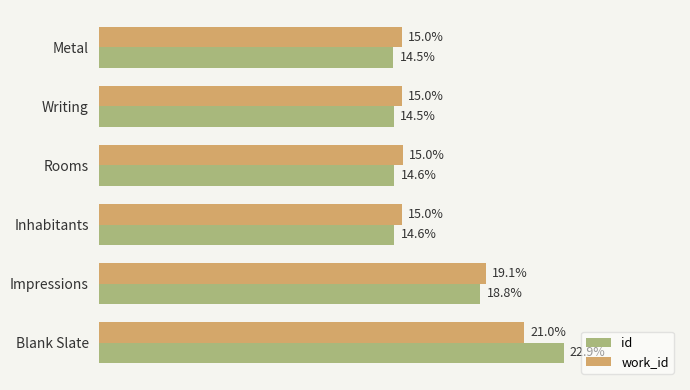

Which series has the largest range (max minus min)?

id